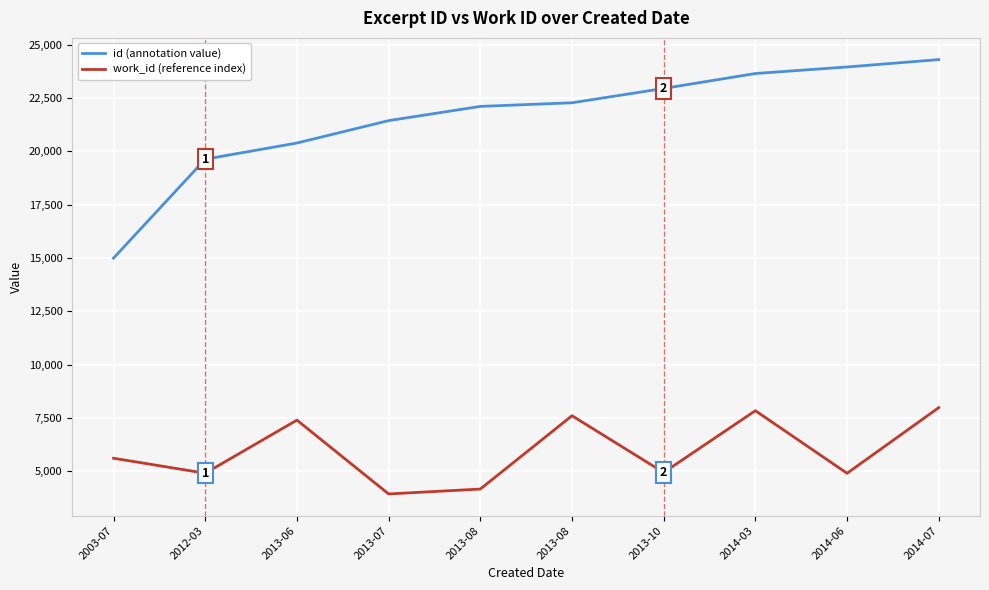

Is the value of id (annotation value) at 2014-03 greater than the value of work_id (reference index) at 2013-08?

Yes